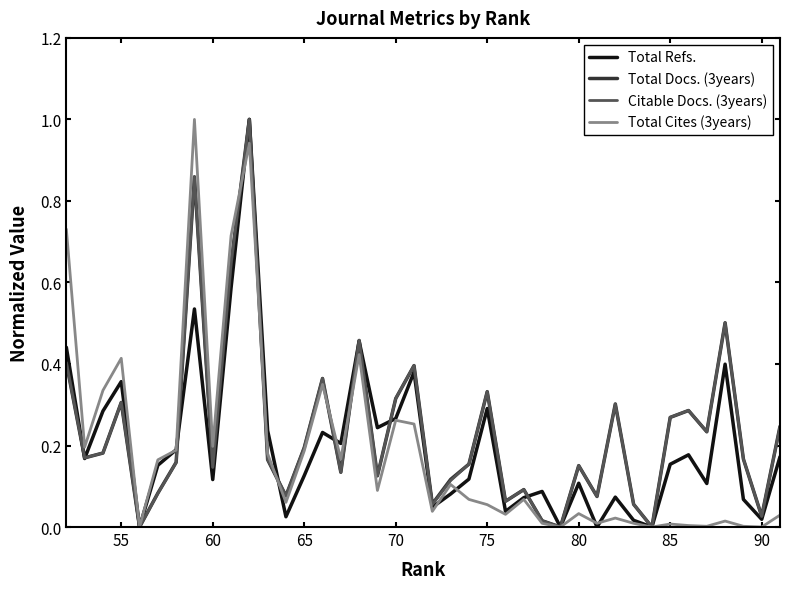

Is this an area chart (filled region under the line)?

No